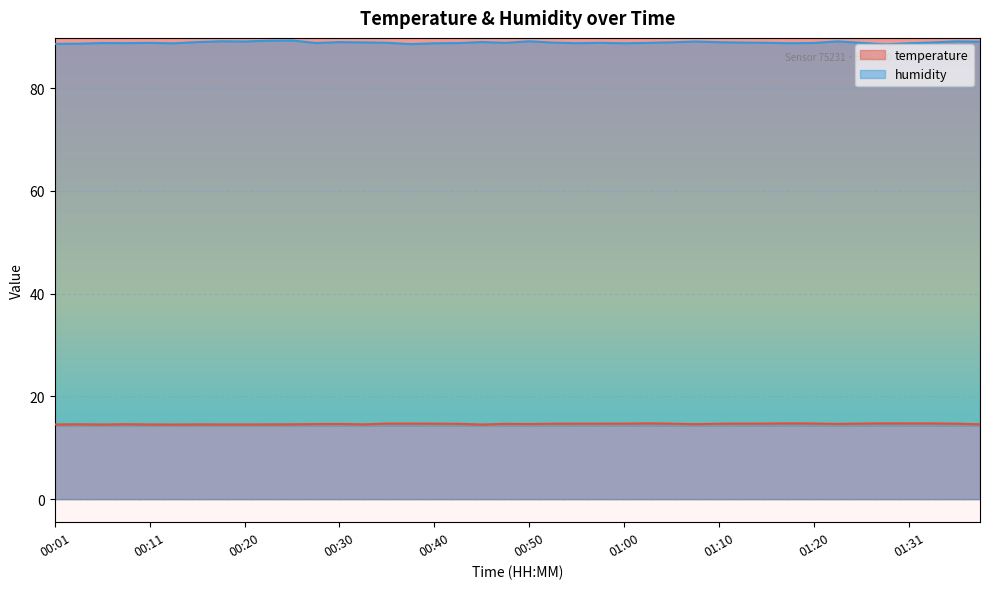

Reading left to right, transcribe all the data shown in this chart.

temperature: 14.6	14.6	14.5	14.6	14.6	14.5	14.6	14.6	14.6	14.6	14.6	14.6	14.6	14.6	14.7	14.7	14.7	14.7	14.5	14.7	14.6	14.7	14.7	14.7	14.7	14.8	14.7	14.6	14.7	14.7	14.7	14.8	14.7	14.7	14.7	14.8	14.8	14.8	14.7	14.6
humidity: 88.7	88.7	88.8	88.8	88.8	88.8	89.0	89.2	89.1	89.3	89.3	88.8	89.0	88.9	88.9	88.6	88.8	88.8	89.0	88.8	89.2	88.9	88.8	88.8	88.8	88.8	89.0	89.1	89.0	88.9	88.9	88.8	88.8	89.1	88.8	88.5	88.8	88.9	89.1	89.1